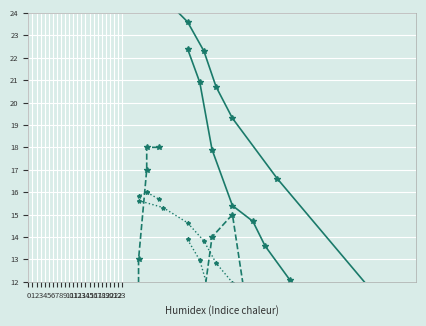

Rank the series at 14 from lowest to highest value.

Vitesse du vent (km/h), Tendance, Température (ºC)